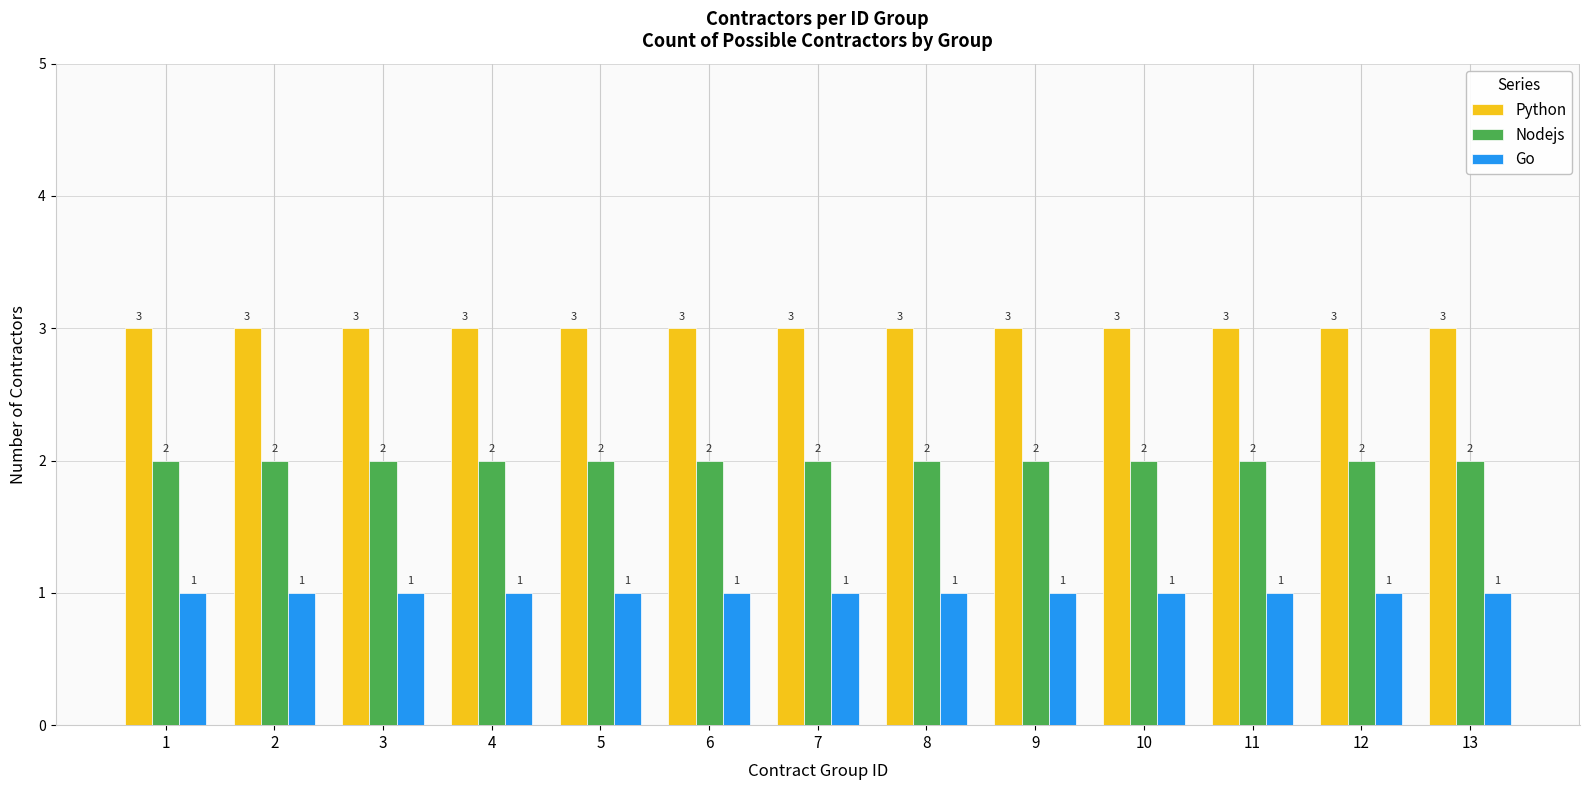

What is the minimum value for Python?

3